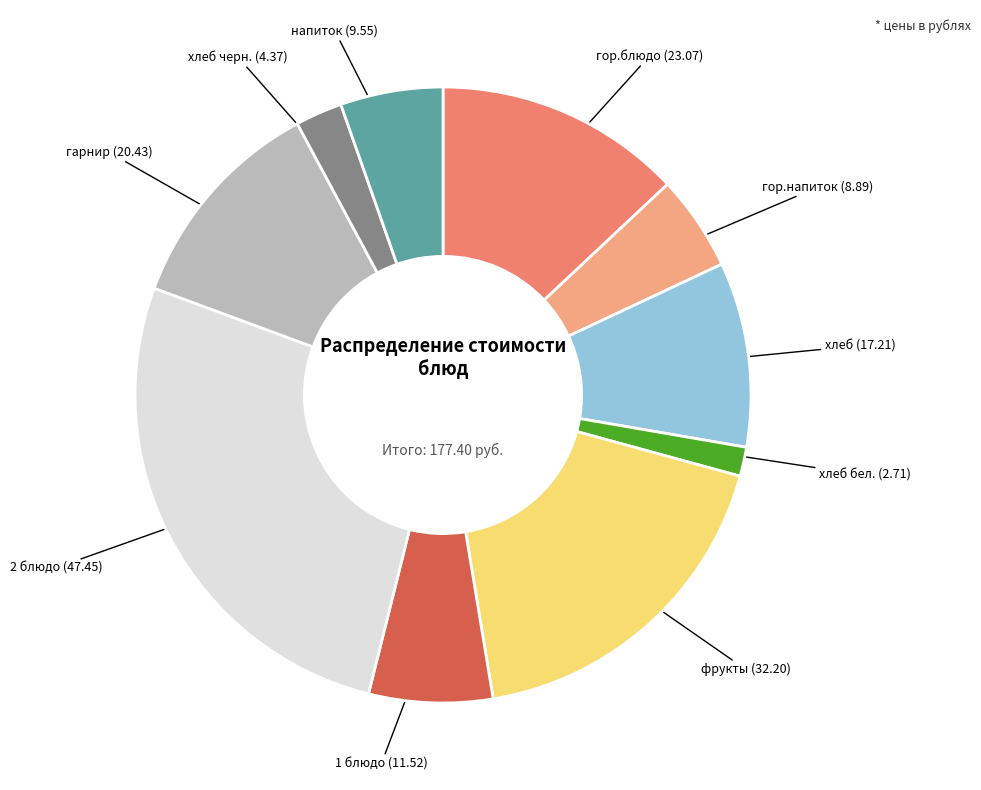

Is there any slice that represents more than half of the pie?

No